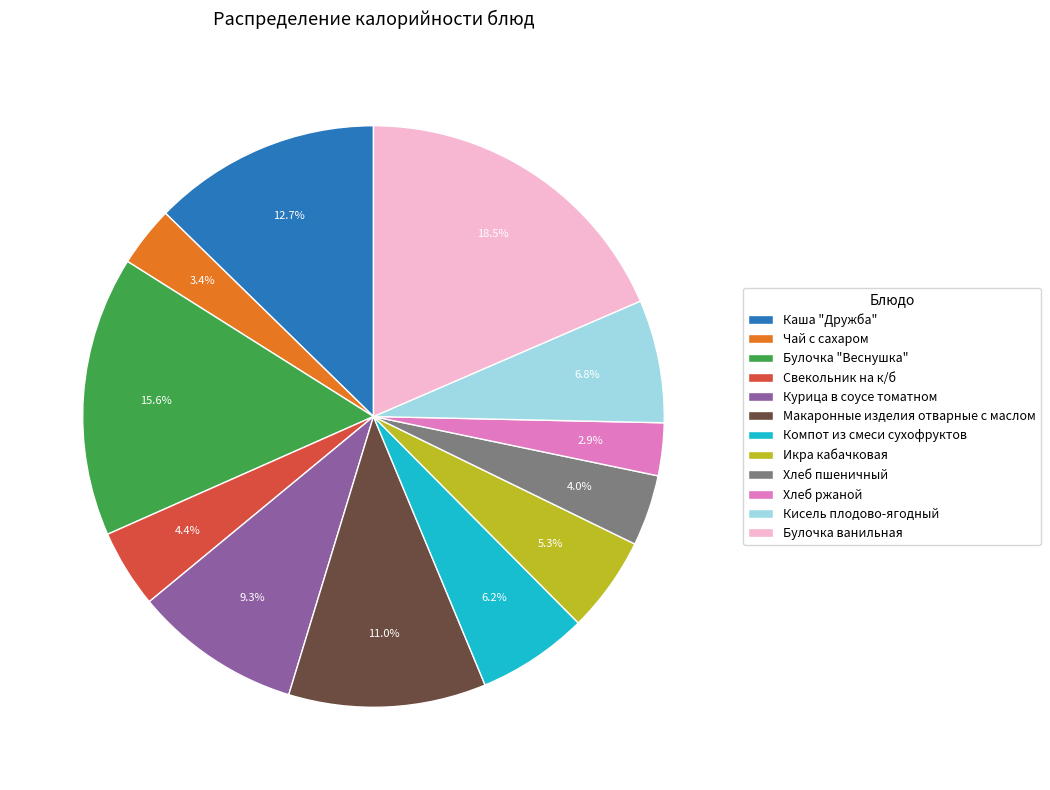

The Хлеб пшеничный slice represents 4% of the pie. True or false?

True